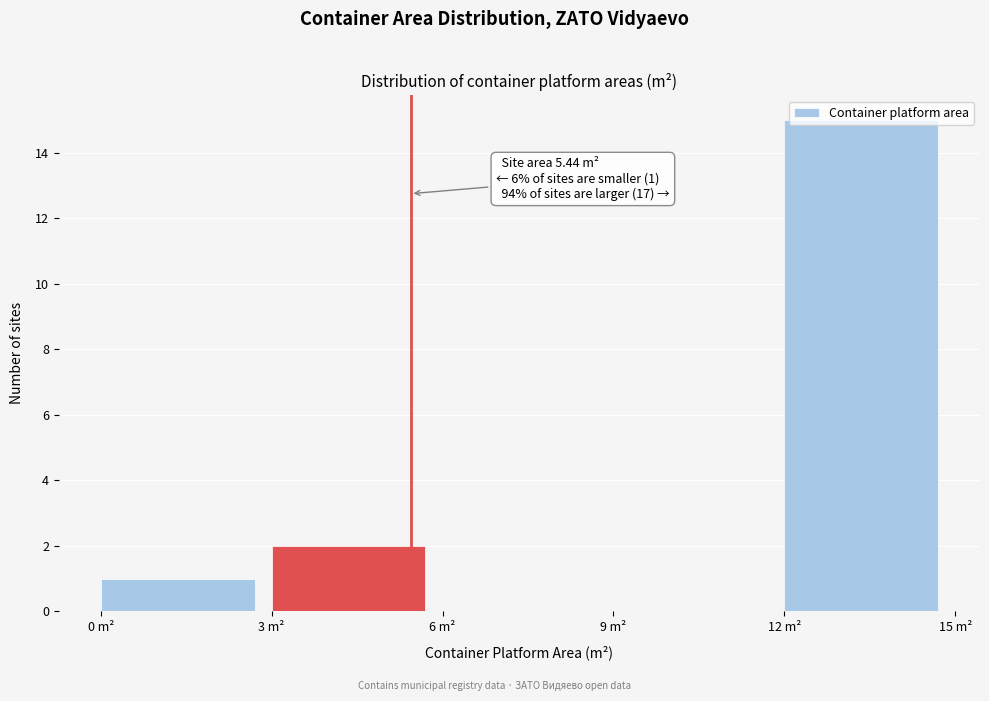

Over which range of the x-axis is the bar tallest?

12 to 15